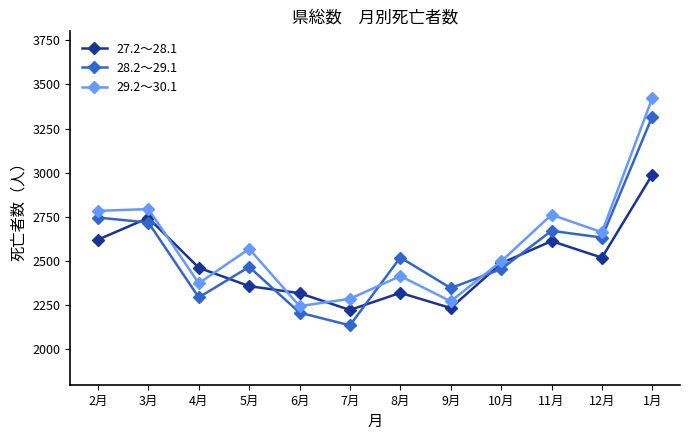

What is the sum of the 28.2～29.1 values at 6月 and 3月?

4926